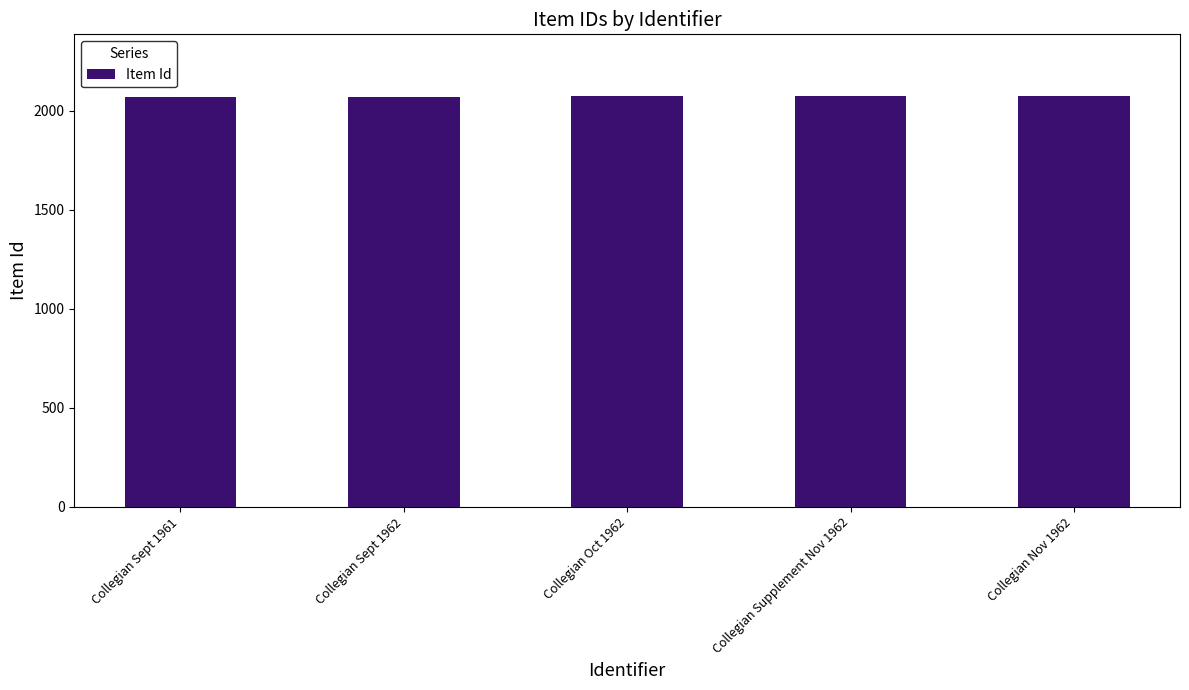

Count the values in the range 2073 to 2075.

3